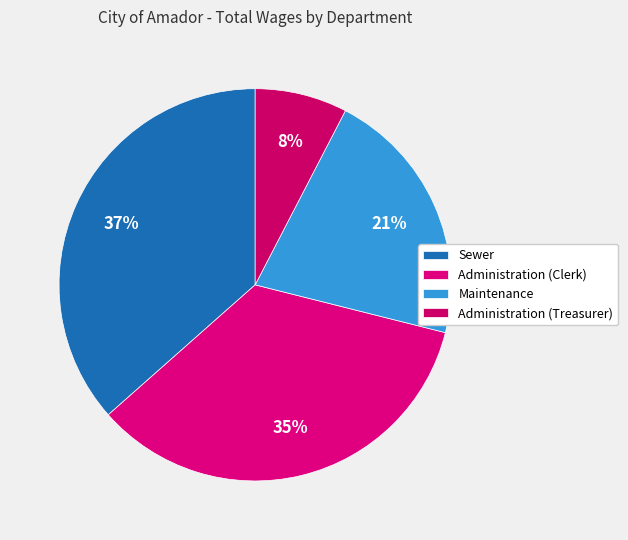

Does any single category account for the majority?

No